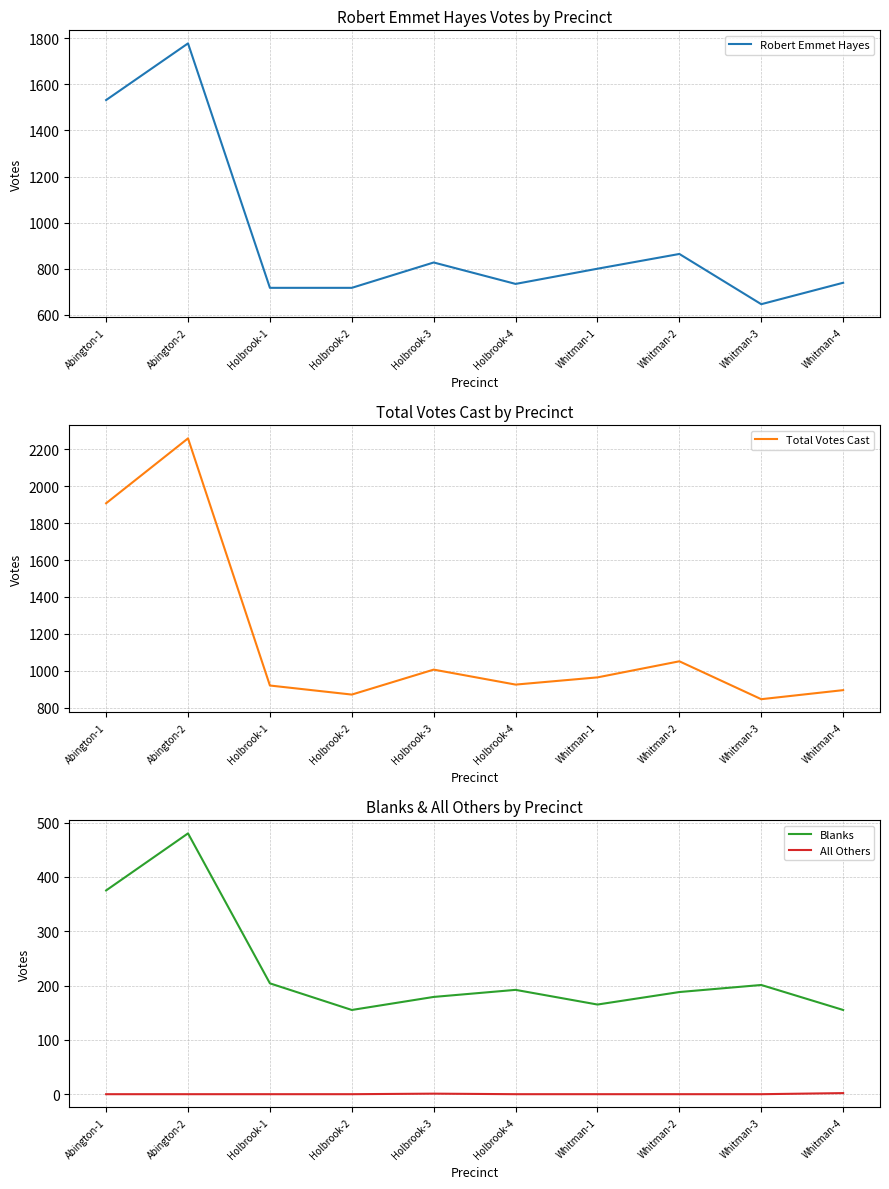

What is the difference between the Robert Emmet Hayes values at Holbrook-2 and Abington-2?

1061